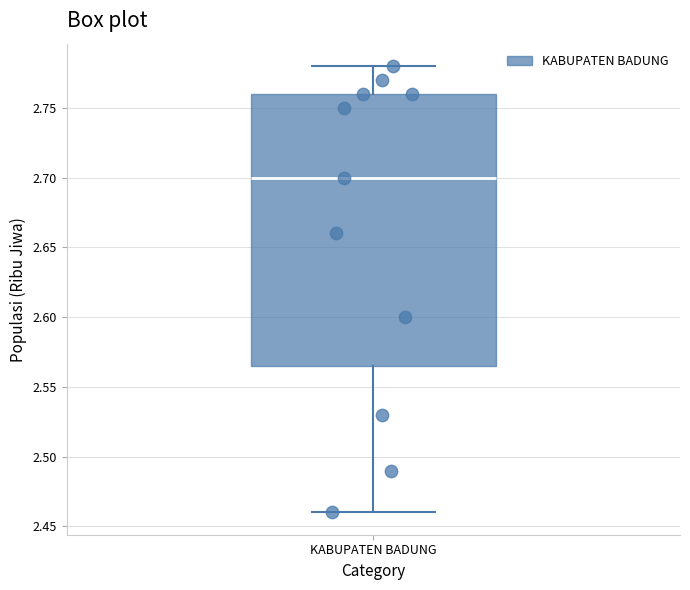

Where does the lower whisker of the box for KABUPATEN BADUNG end on the y-axis? The values are not printed on the chart, so give them approximately, as read against the axis.

2.460